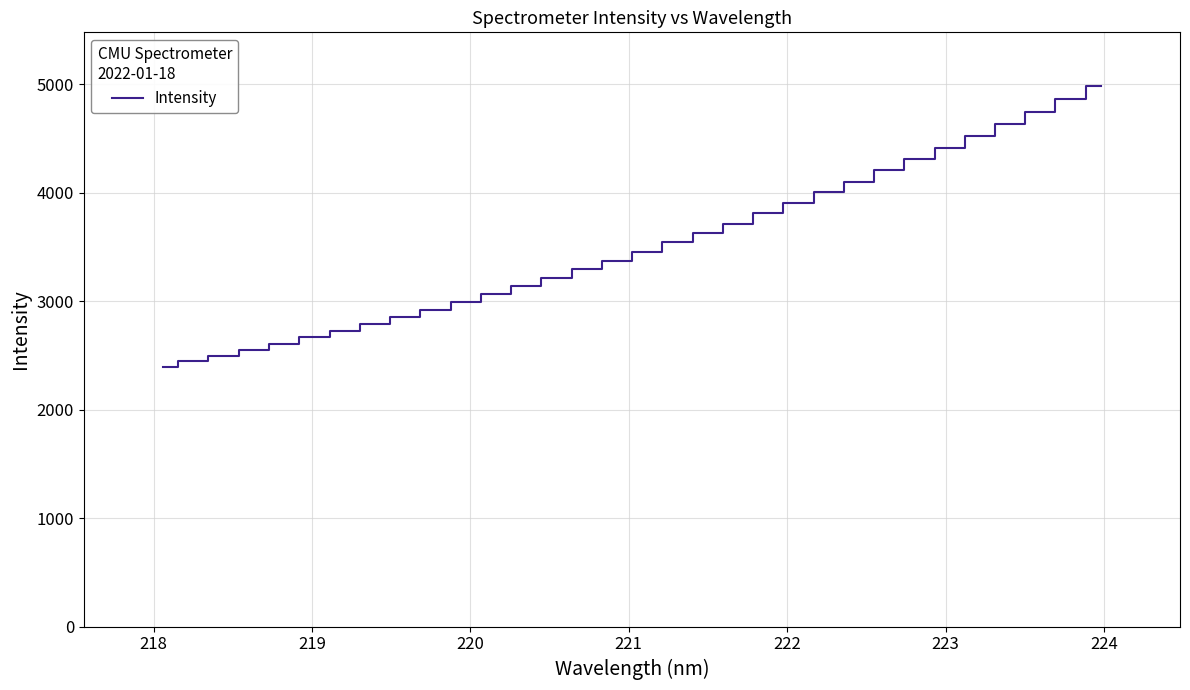

What is the smallest value displayed?

2390.6